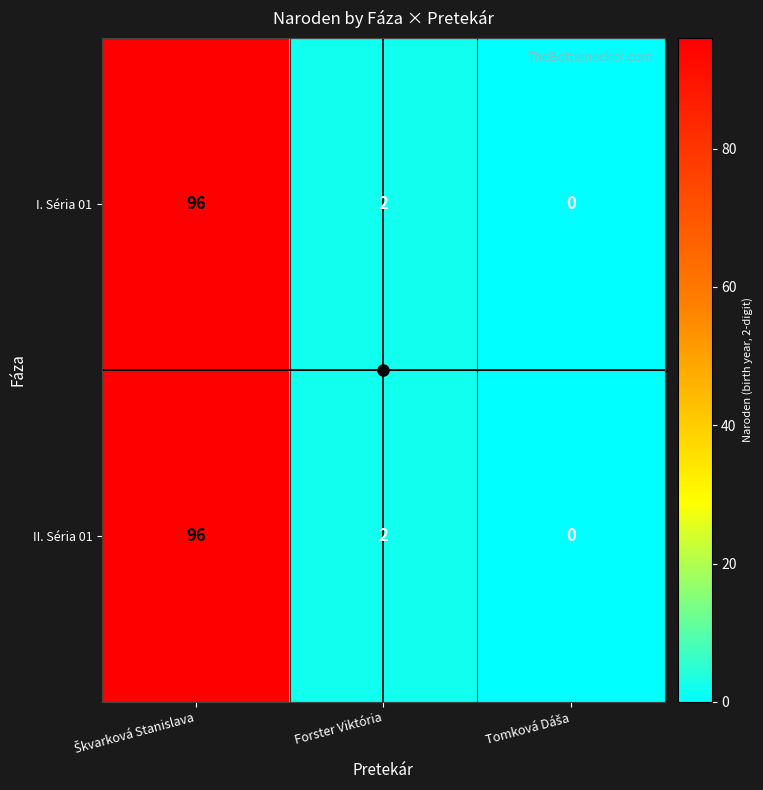

What is the sum of all I. Séria 01 values?

98